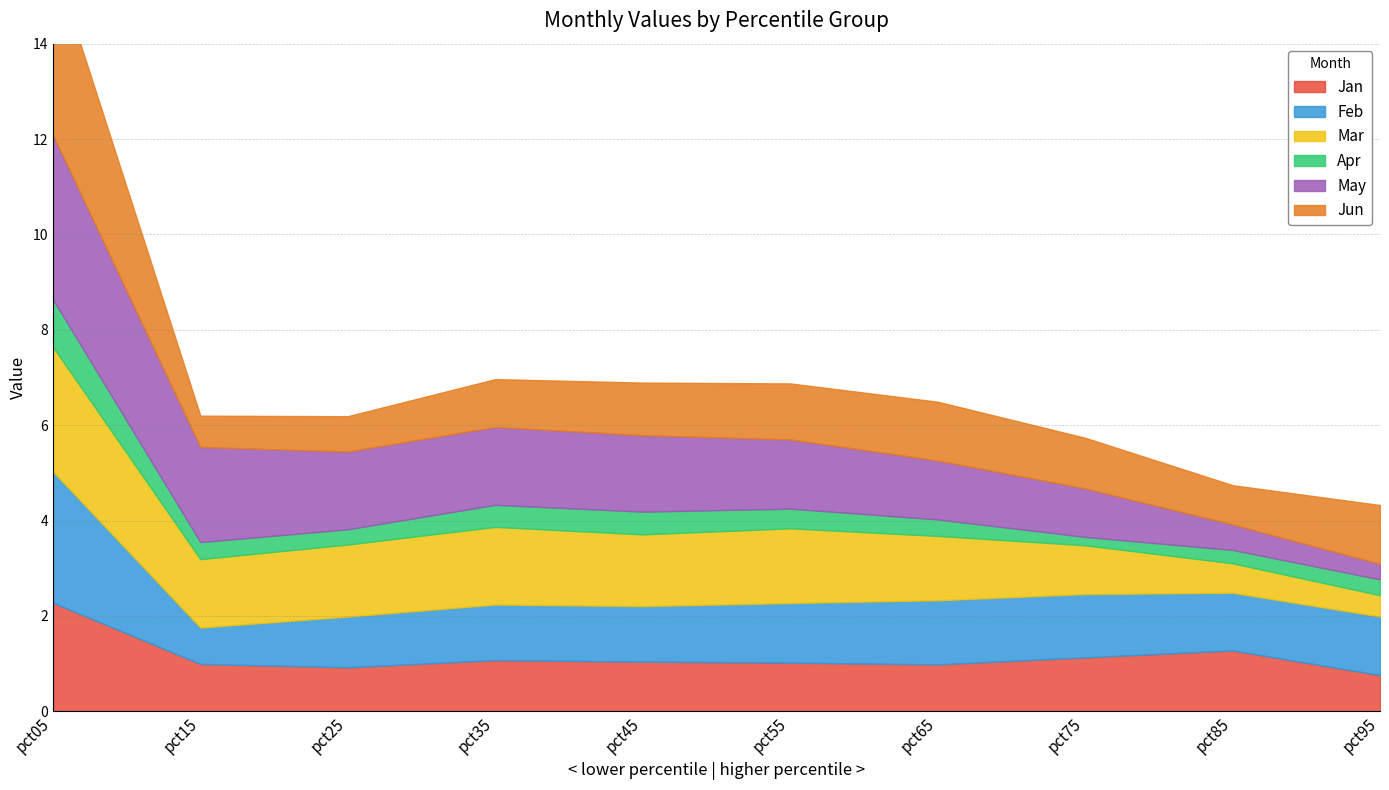

What is the value of the Feb point at the 6th from the left?

1.3